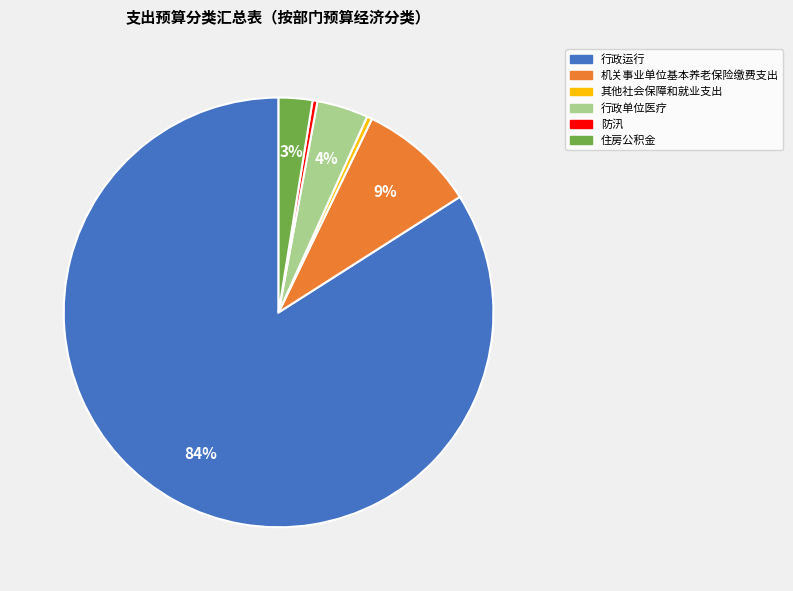

True or false: 行政单位医疗 accounts for 17% of the total.

False